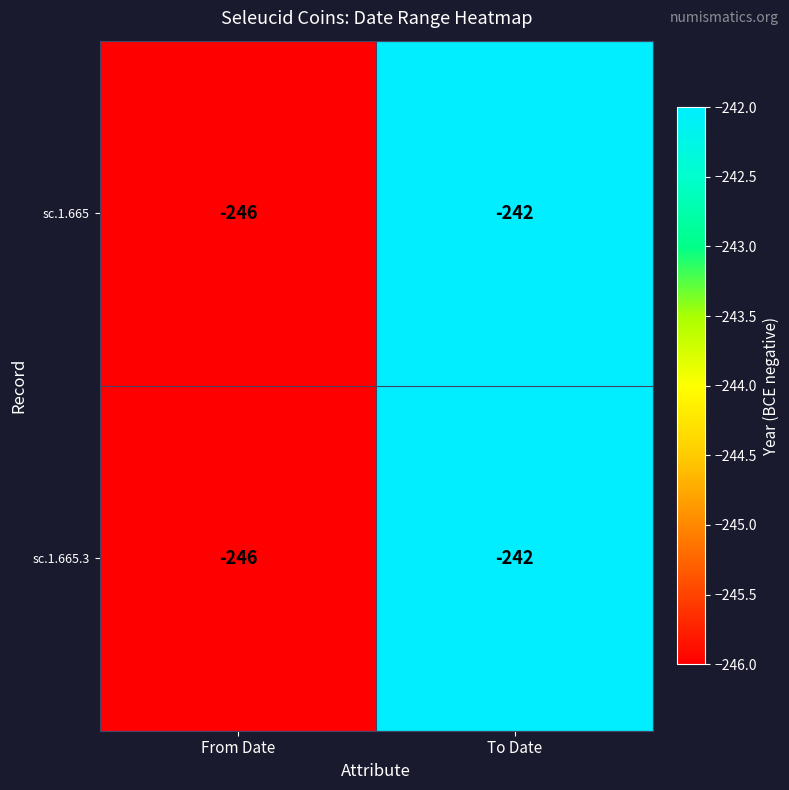

What is the difference between the sc.1.665.3 values at To Date and From Date?

4